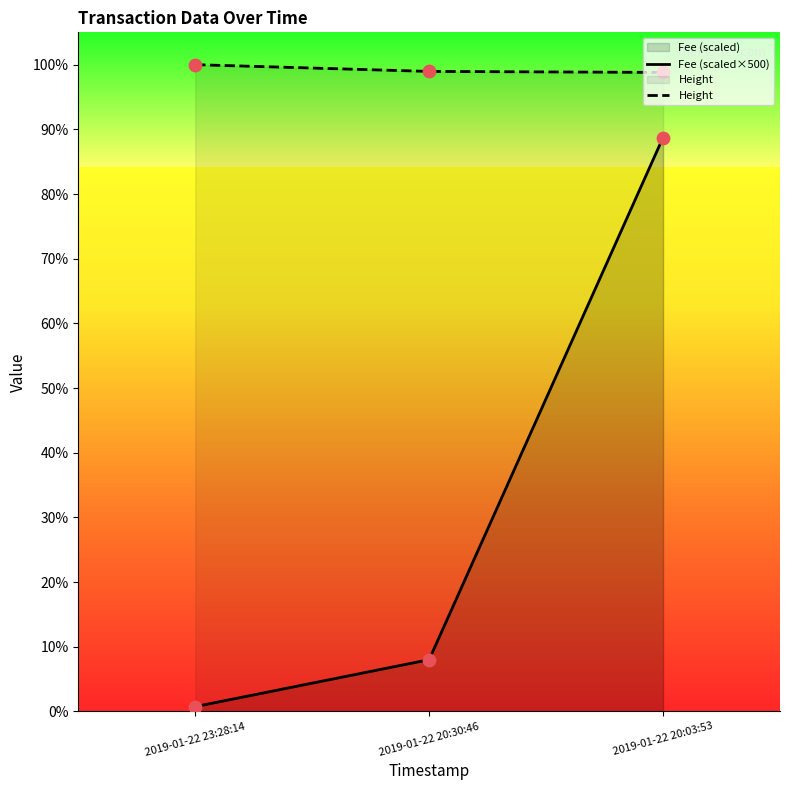

Which series has the widest spread of Y values?

Fee (scaled×500)